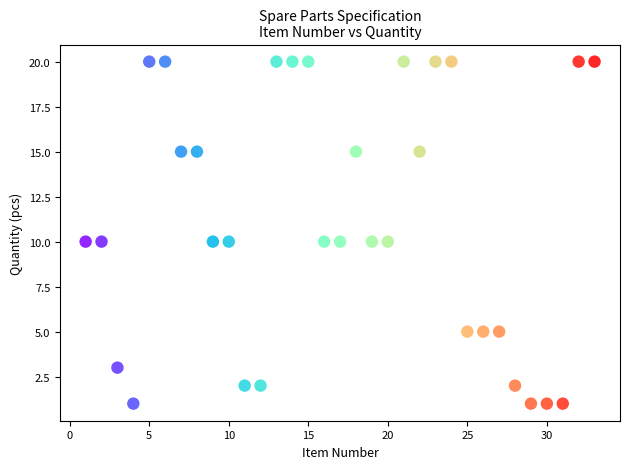

What is the range of Y values (max minus min)?

19